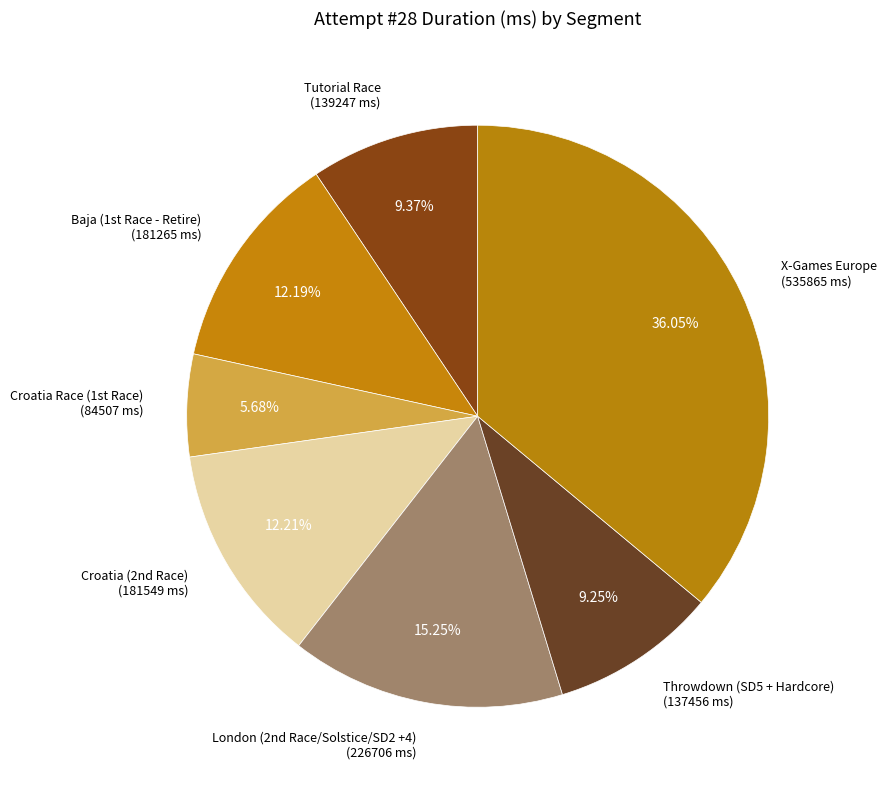

Does any single category account for the majority?

No